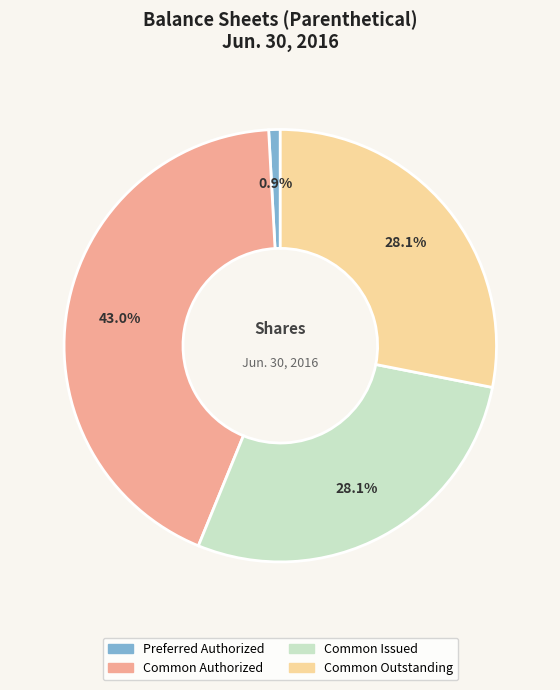

How many segments does this pie chart have?

4